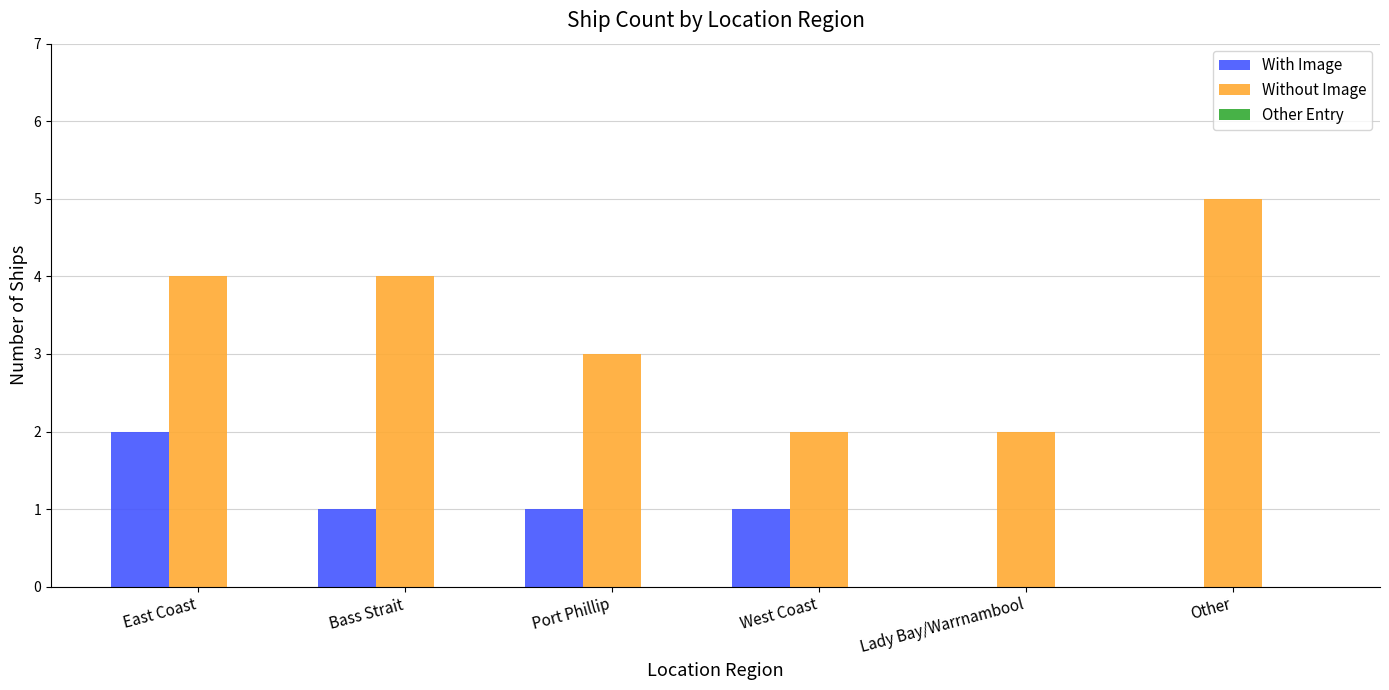

What is the approximate value of Without Image at Bass Strait?

4